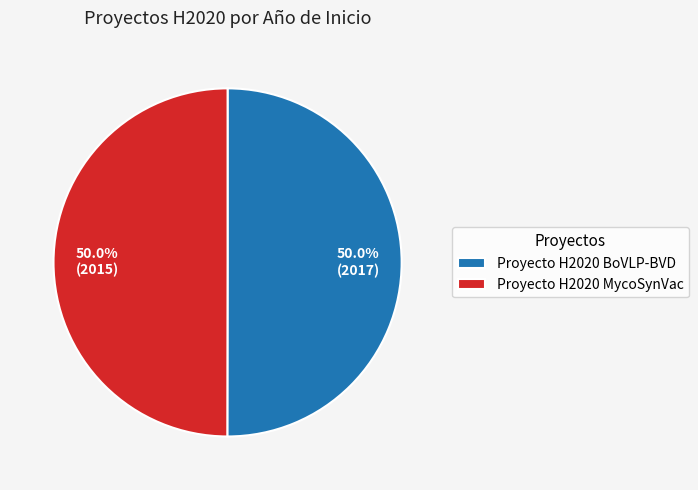

What is the ratio of the value at Proyecto H2020 BoVLP-BVD to the value at Proyecto H2020 MycoSynVac?

1.0